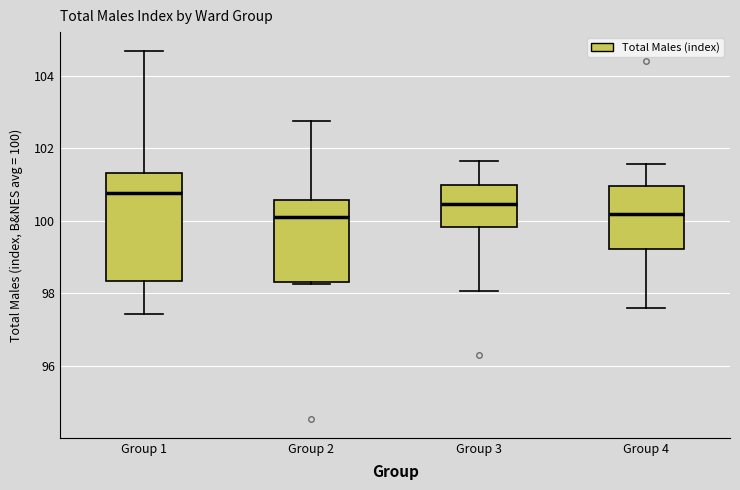

Reading left to right, read every box against the y-axis: the position of its median line, the range the box covers, and the ends of its whiskers. The values are not printed on the chart, so give them approximately, as read against the axis.

Group 1: median 100.8, box 98.4 to 101.4, whiskers 97.4 to 104.8
Group 2: median 100.0, box 98.4 to 100.6, whiskers 98.2 to 102.8
Group 3: median 100.4, box 99.8 to 101.0, whiskers 98.0 to 101.6
Group 4: median 100.2, box 99.2 to 101.0, whiskers 97.6 to 101.6